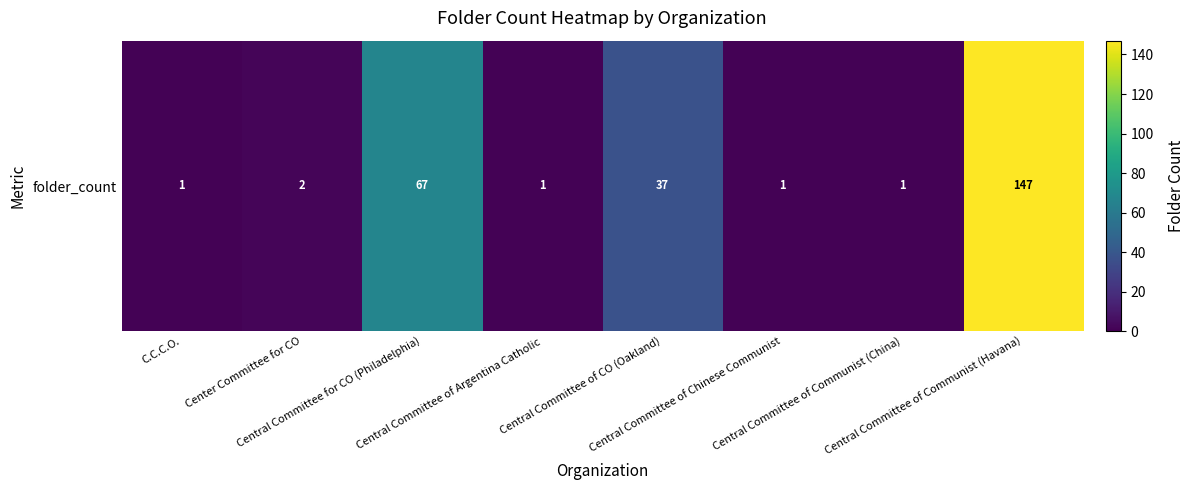

True or false: the data shows 3 at Center Committee for CO.

False